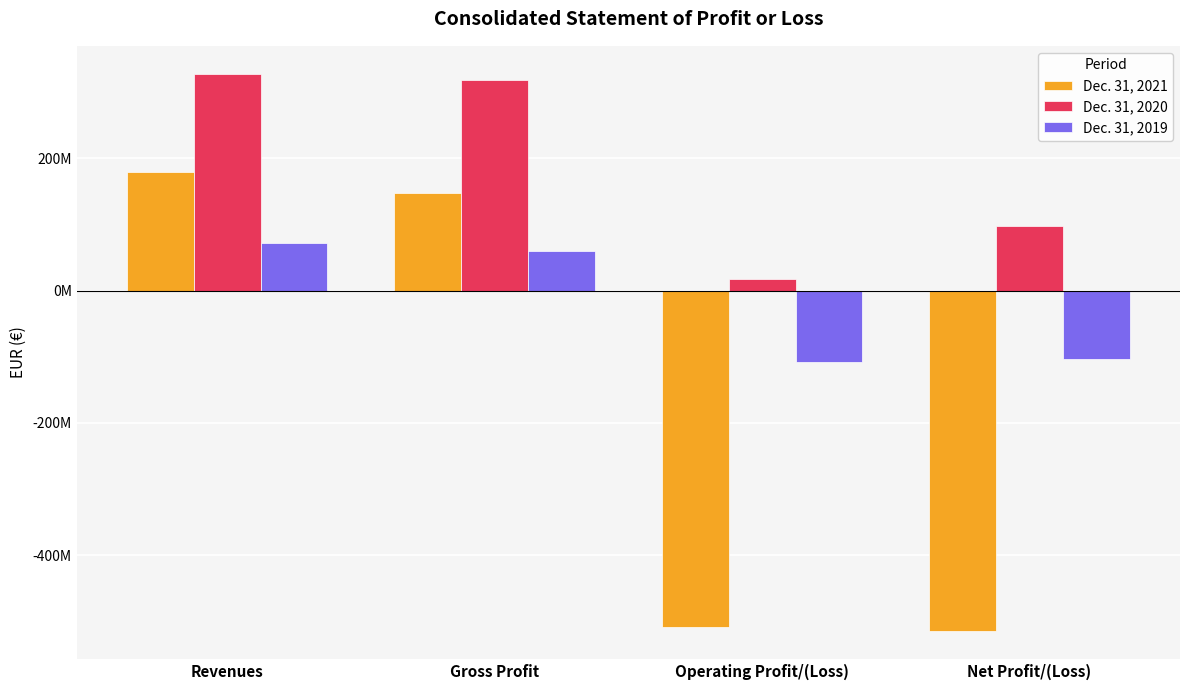

True or false: Dec. 31, 2019 has a value of 71755303 at Revenues.

True